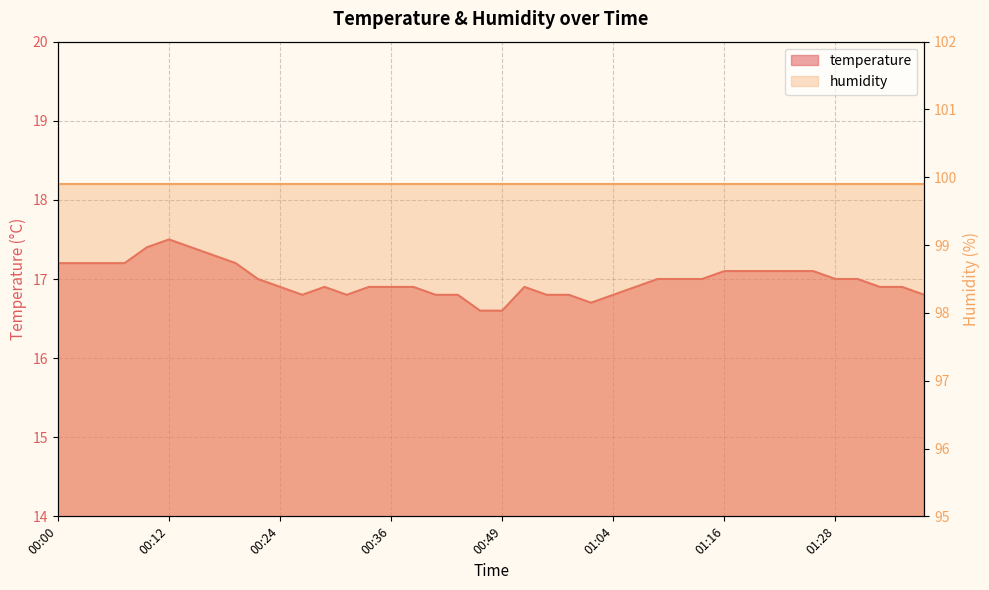

Count the values in the range 16 to 17.

26